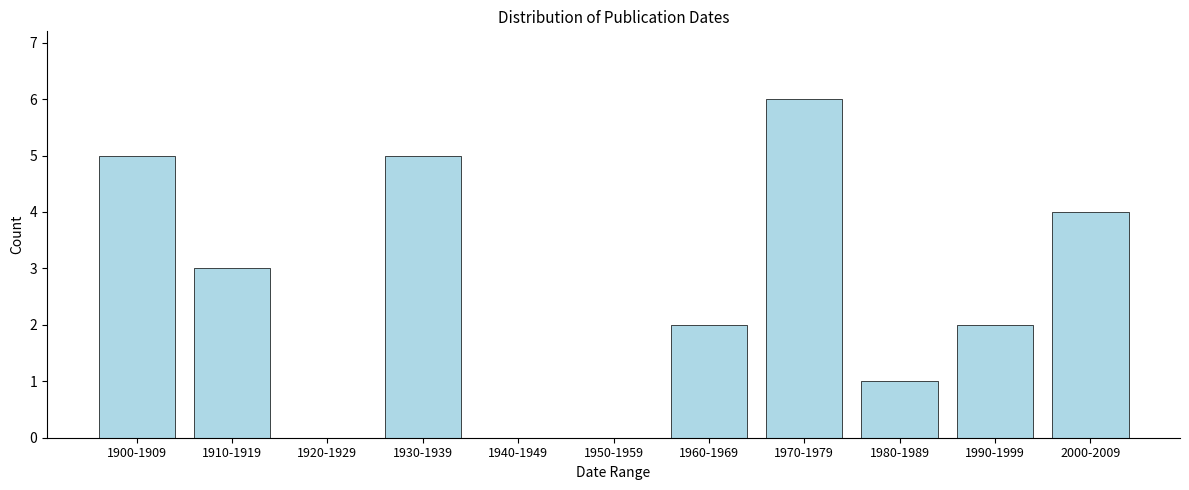

Reading left to right, transcribe all the data shown in this chart.

1900-1909=5	1910-1919=3	1920-1929=0	1930-1939=5	1940-1949=0	1950-1959=0	1960-1969=2	1970-1979=6	1980-1989=1	1990-1999=2	2000-2009=4